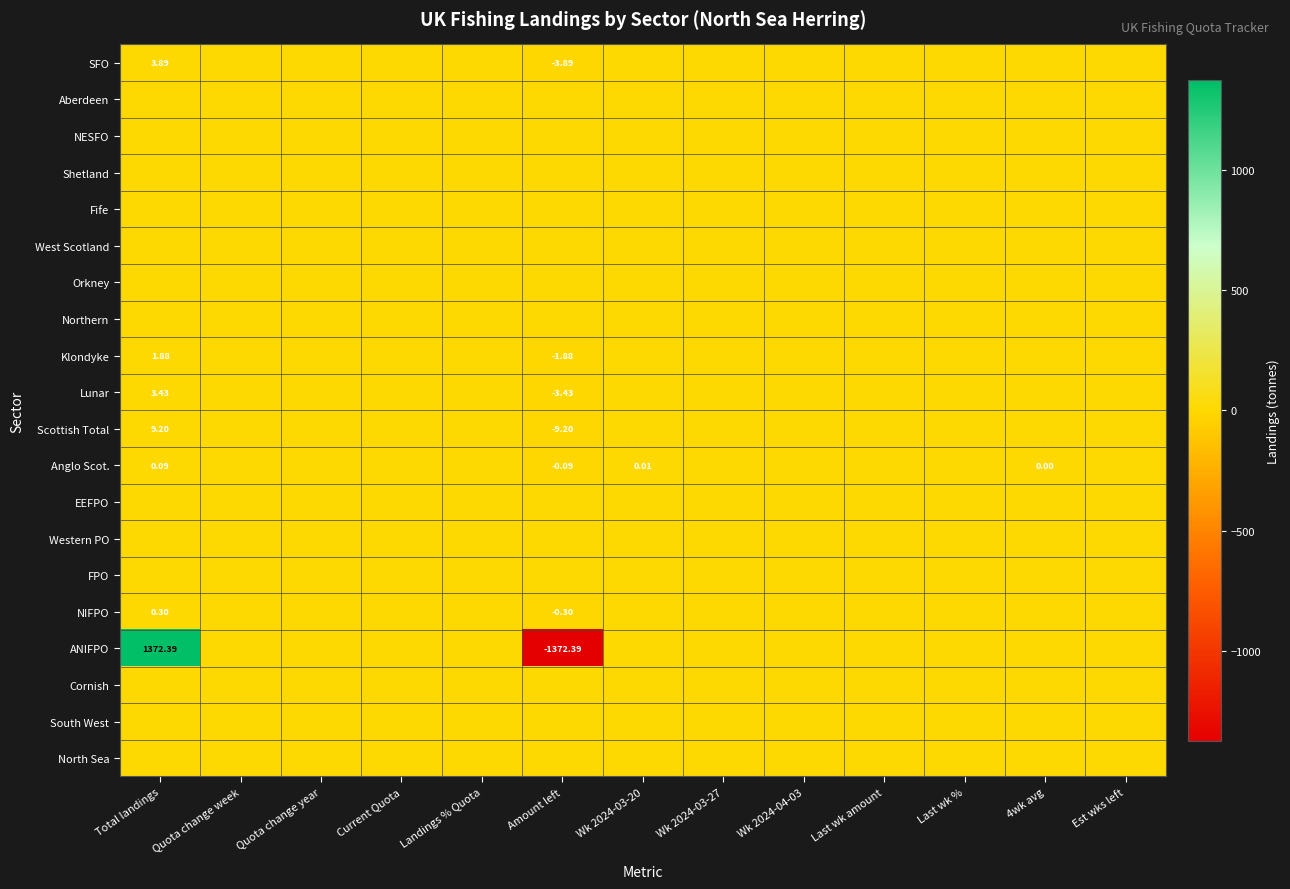

Which series changed the most between Amount left and Last wk %?

ANIFPO